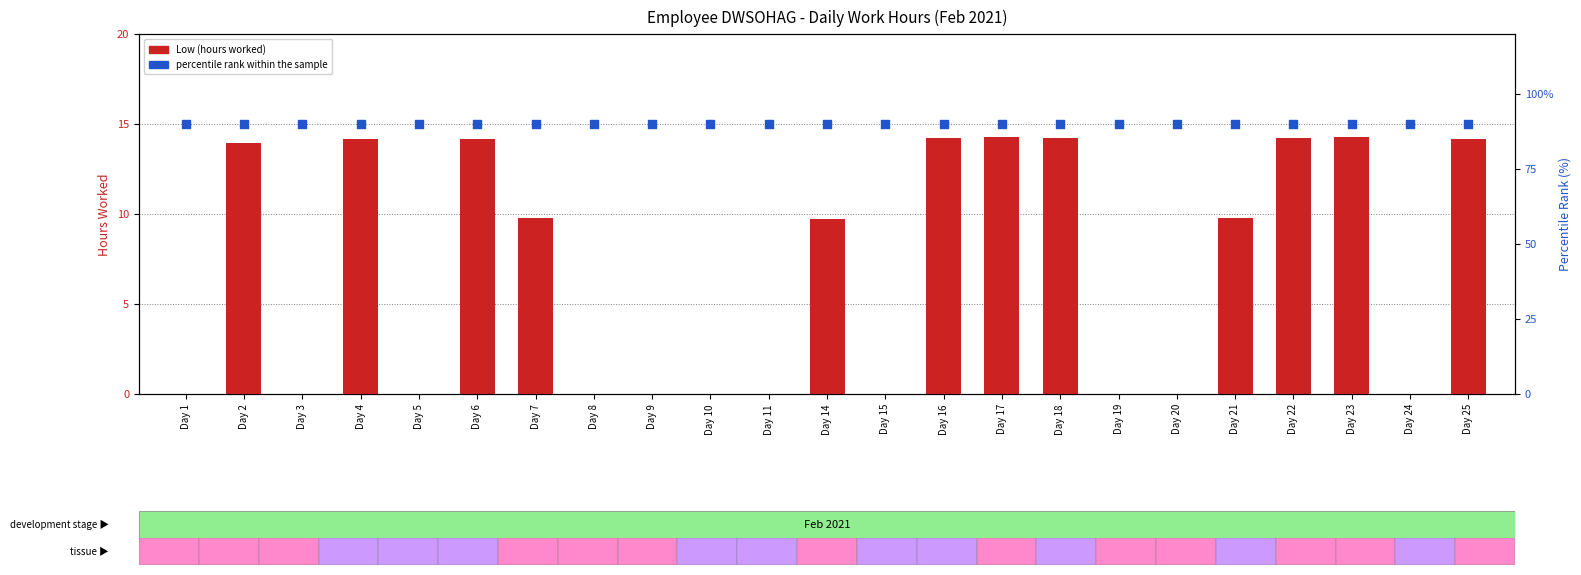

What are all the series names shown in the legend?

Low (hours worked), percentile rank within the sample